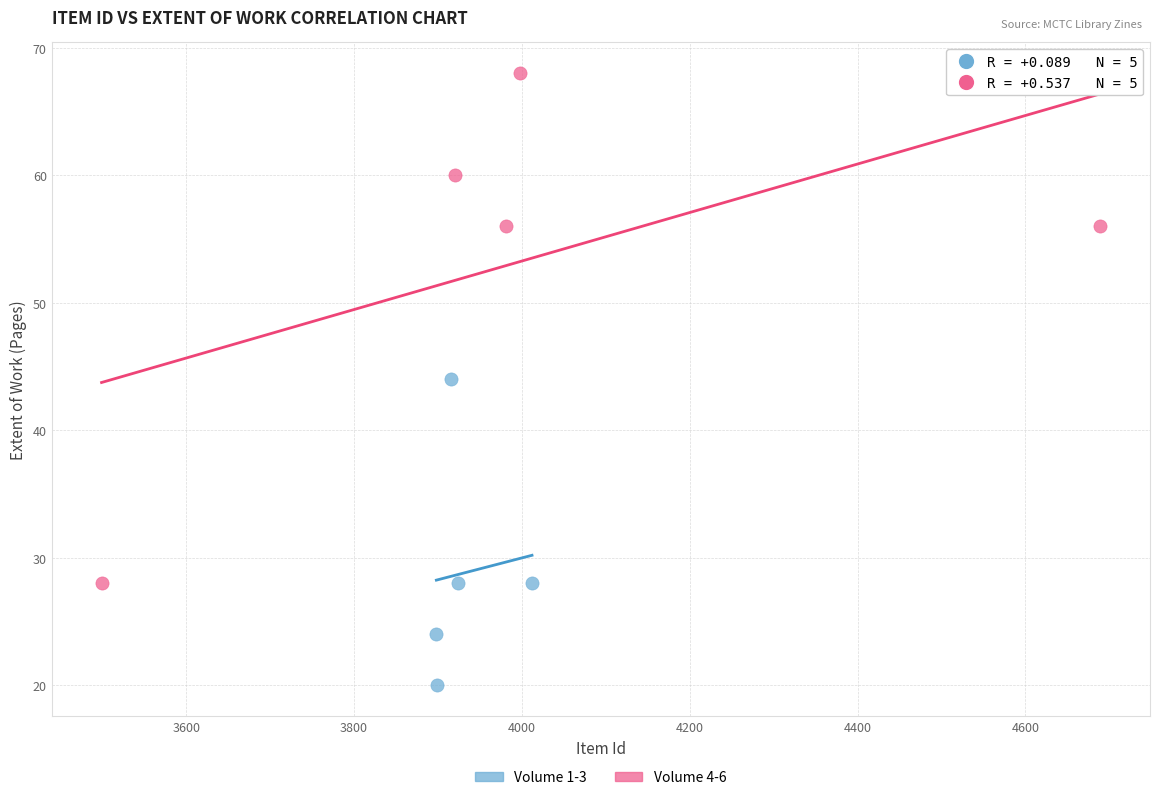

Which series has the widest spread of Y values?

Volume 4-6